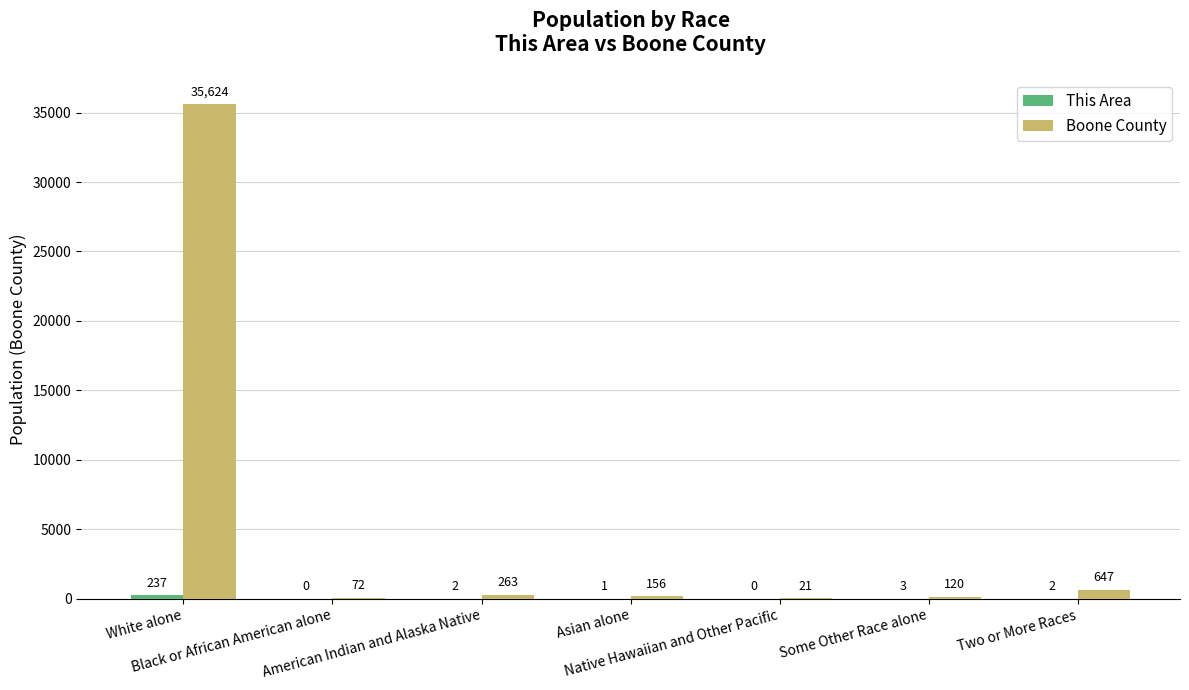

Which series has the largest total across all categories?

Boone County